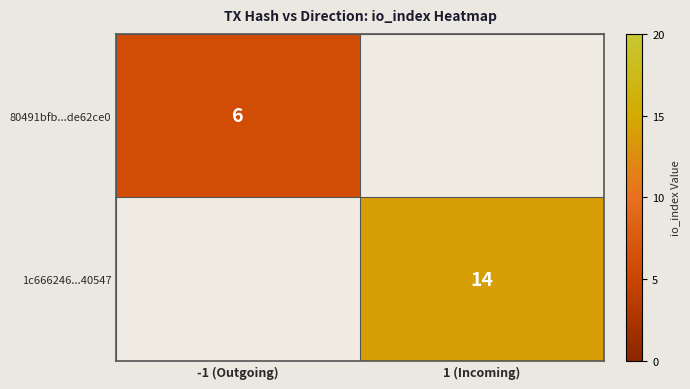

The value of 80491bfb...de62ce0 at -1 (Outgoing) is 11. True or false?

False